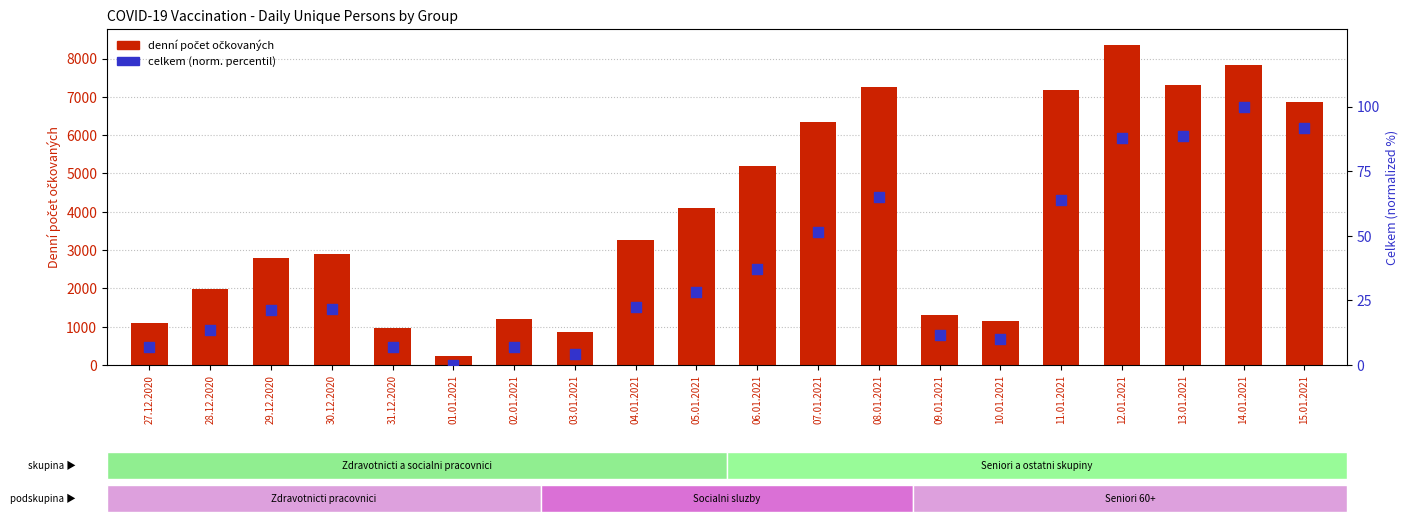

At which category is the sum across all series the highest?

12.01.2021